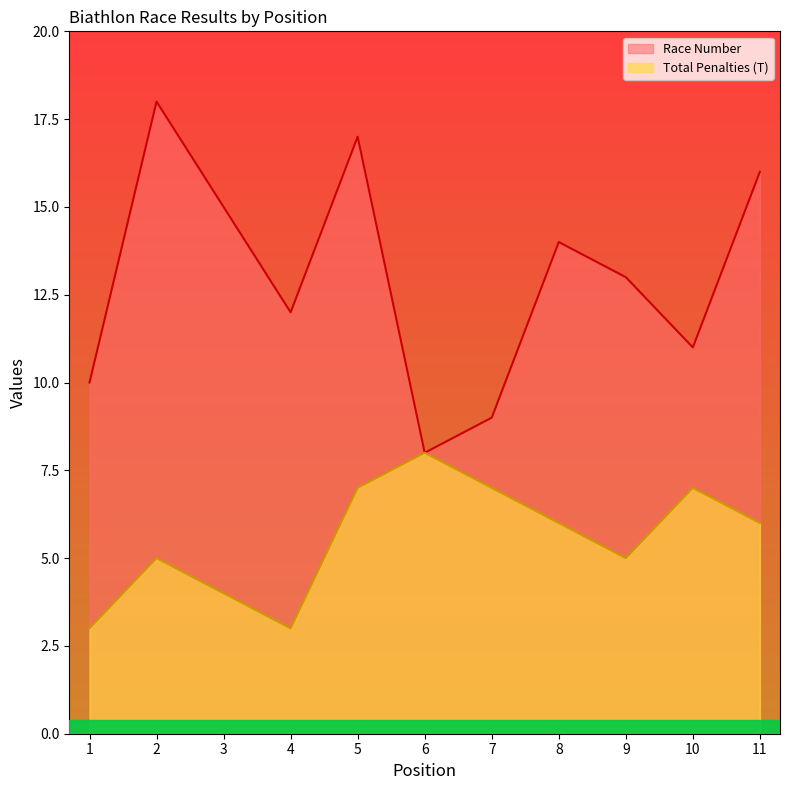

Which series has the widest spread of values?

Race Number